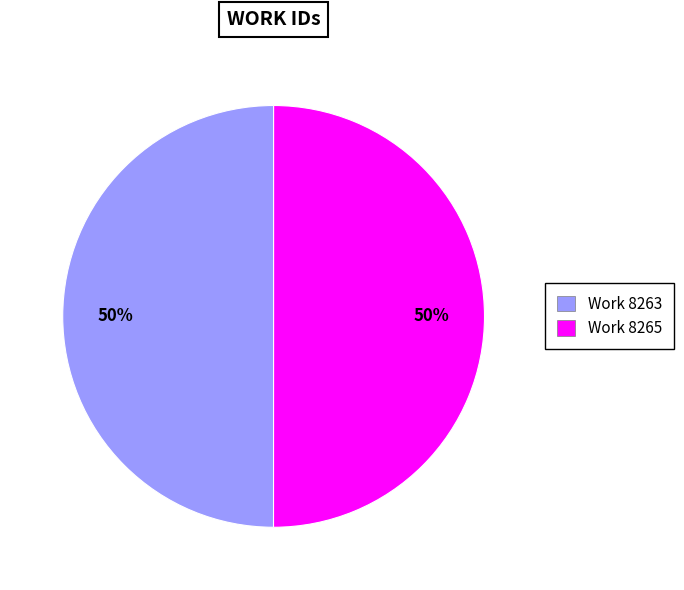

To the nearest percent, what portion does Work 8265 represent?

50%